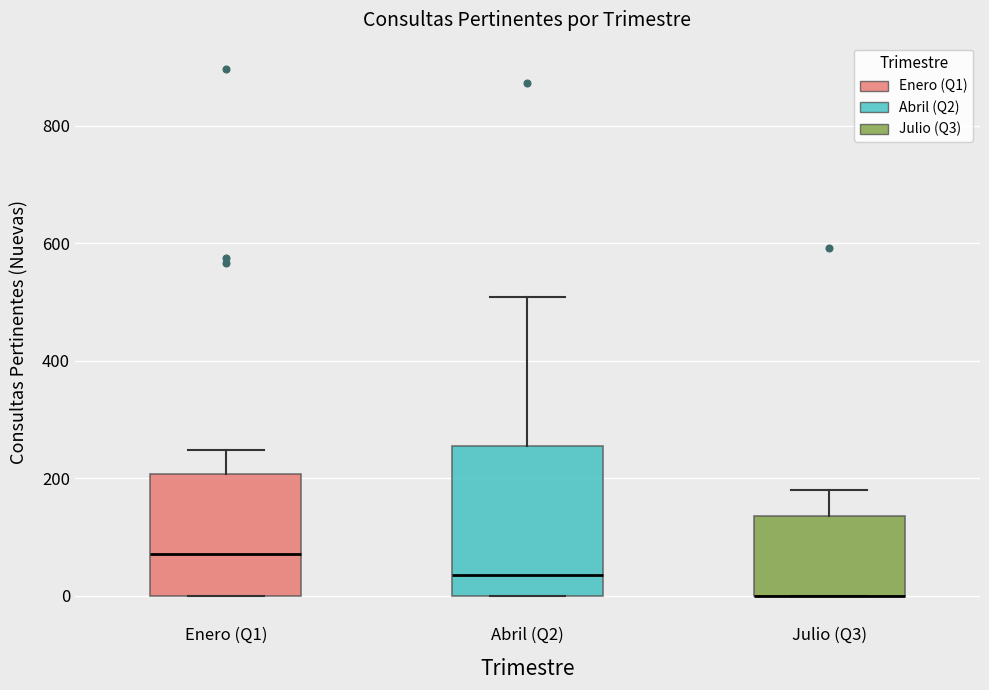

Reading left to right, read every box against the y-axis: the position of its median line, the range the box covers, and the ends of its whiskers. The values are not printed on the chart, so give them approximately, as read against the axis.

Enero (Q1): median 80, box 0 to 200, whiskers 0 to 240
Abril (Q2): median 40, box 0 to 260, whiskers 0 to 500
Julio (Q3): median 0 (drawn on the box's lower edge), box 0 to 140, whiskers 0 to 180